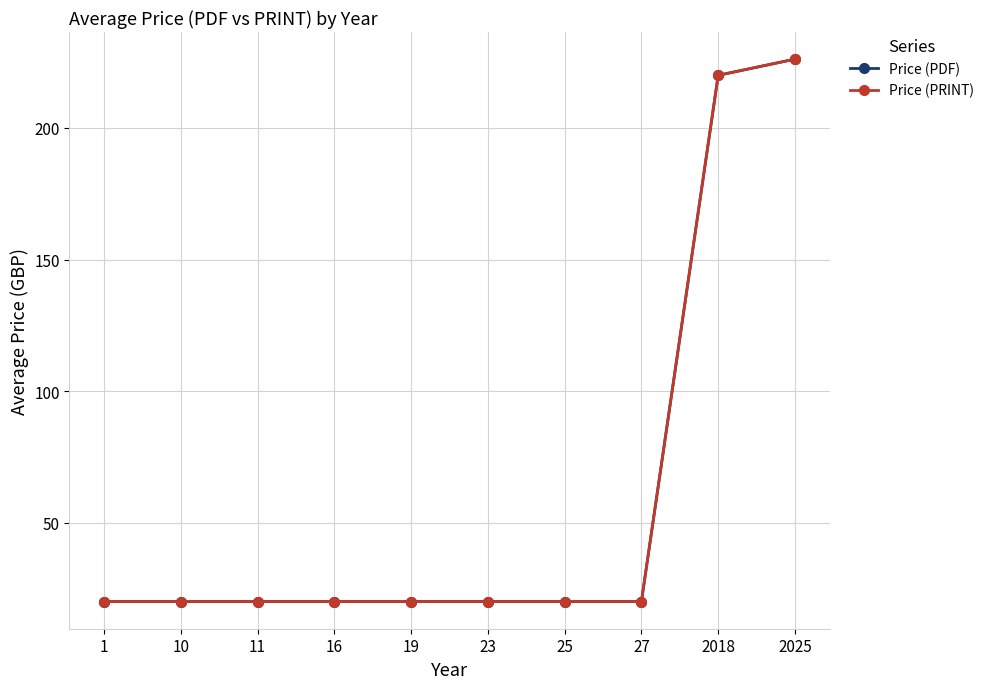

Reading left to right, transcribe all the data shown in this chart.

Price (PDF): 20.0	20.0	20.0	20.0	20.0	20.0	20.0	20.0	220.0	226.2
Price (PRINT): 20.0	20.0	20.0	20.0	20.0	20.0	20.0	20.0	220.0	226.2